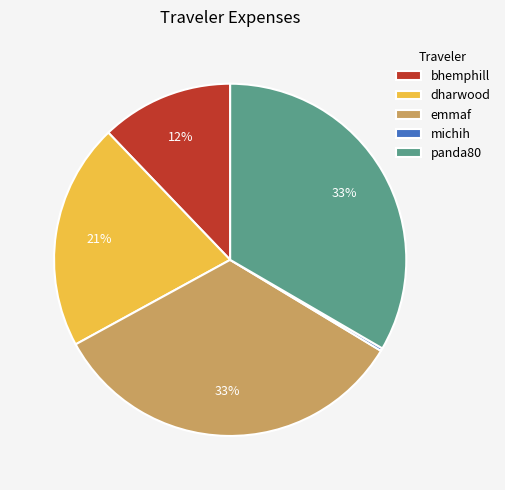

What percentage is the panda80 slice, to the nearest percent?

33%